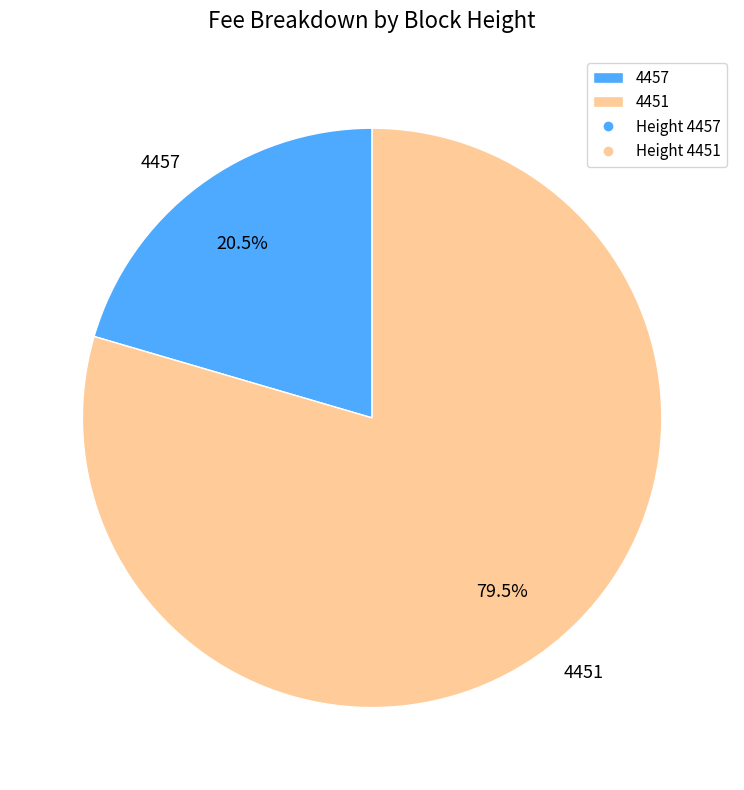

Between 4457 and 4451, which is larger?

4451